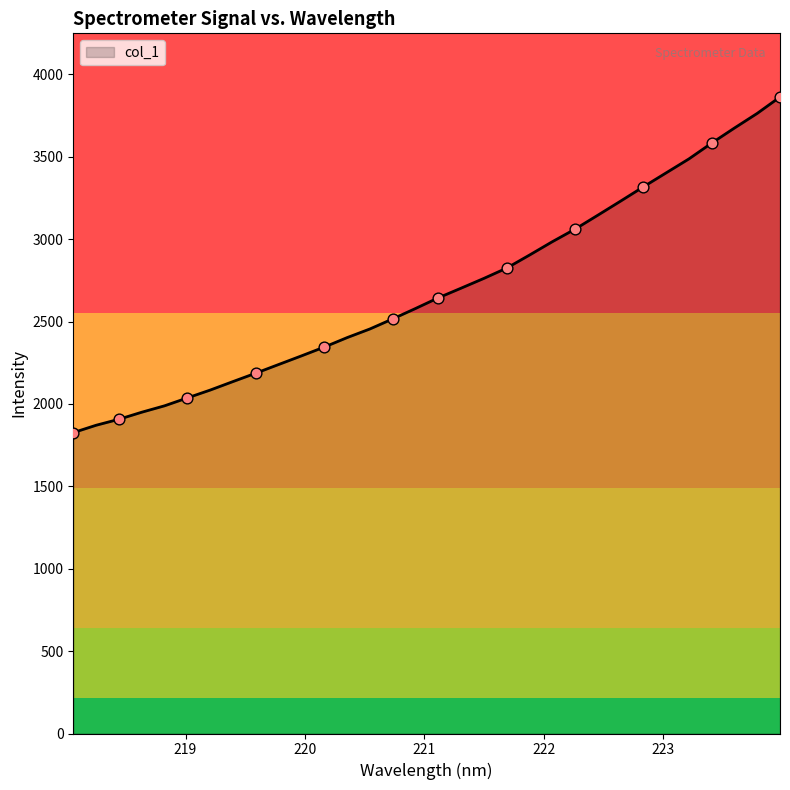

What is the minimum value shown in the chart?

1826.2